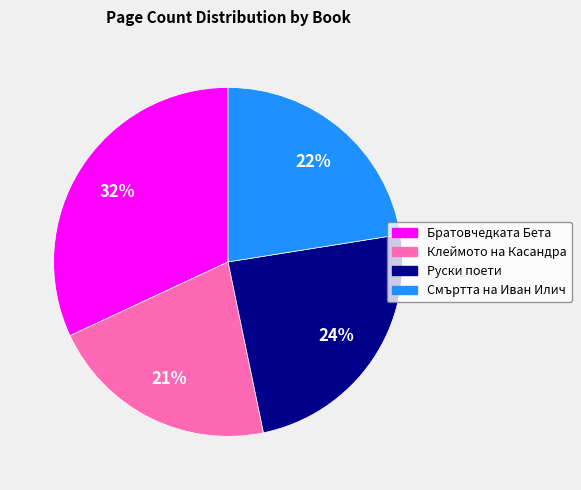

Do Братовчедката Бета and Смъртта на Иван Илич together represent more than half of the pie?

Yes